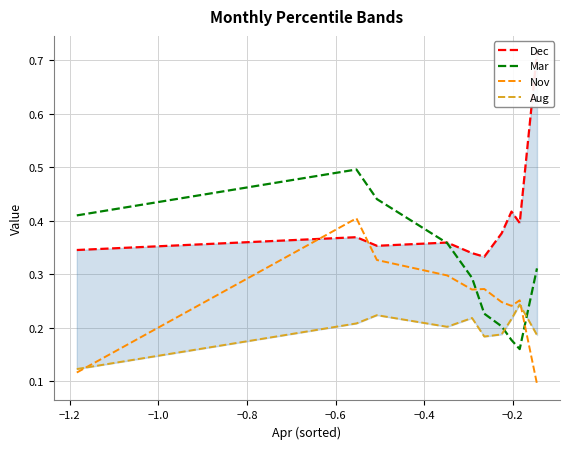

Reading right to left, list all the values displayed in this chart.

Dec: 0.7	0.4	0.4	0.4	0.3	0.3	0.4	0.4	0.4	0.3
Mar: 0.3	0.2	0.2	0.2	0.2	0.3	0.4	0.4	0.5	0.4
Nov: 0.1	0.3	0.2	0.2	0.3	0.3	0.3	0.3	0.4	0.1
Aug: 0.2	0.2	0.2	0.2	0.2	0.2	0.2	0.2	0.2	0.1